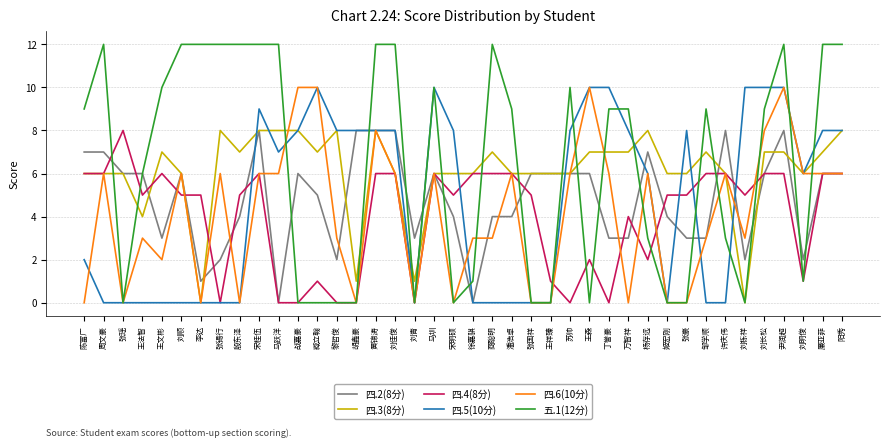

Which series has the largest total across all categories?

五.1(12分)